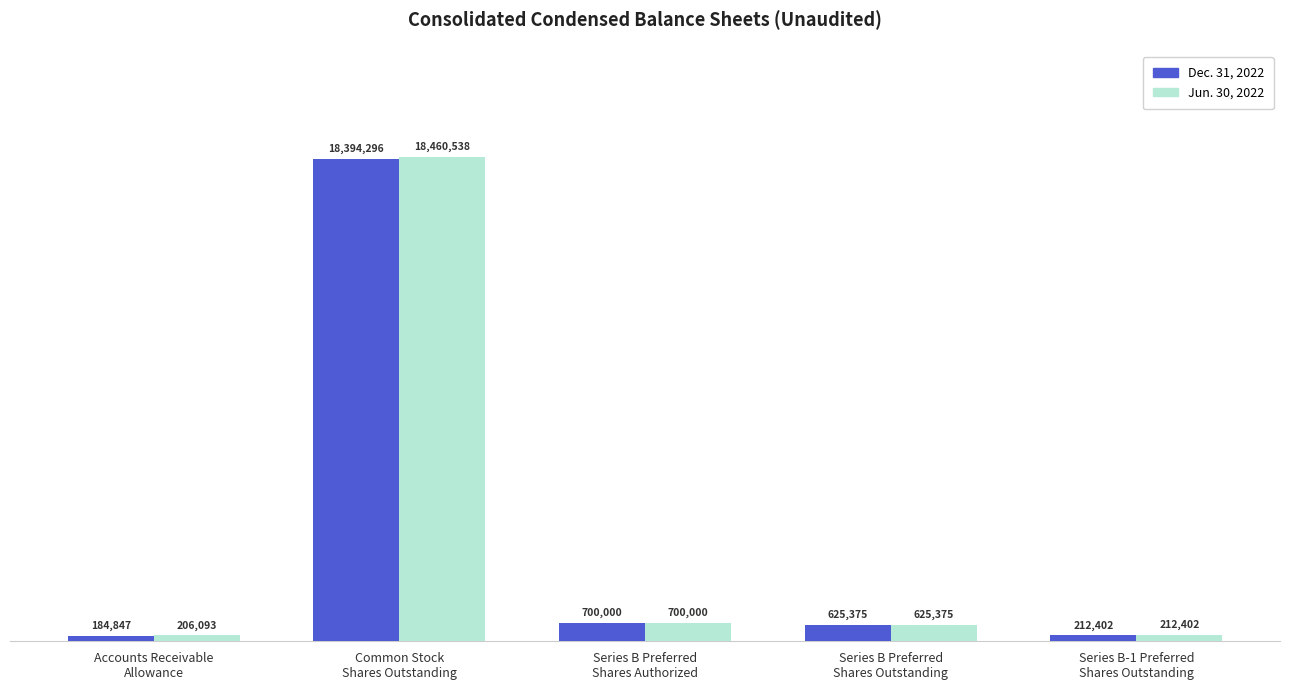

What is the value of the Jun. 30, 2022 bar at the 4th from the left?

625375